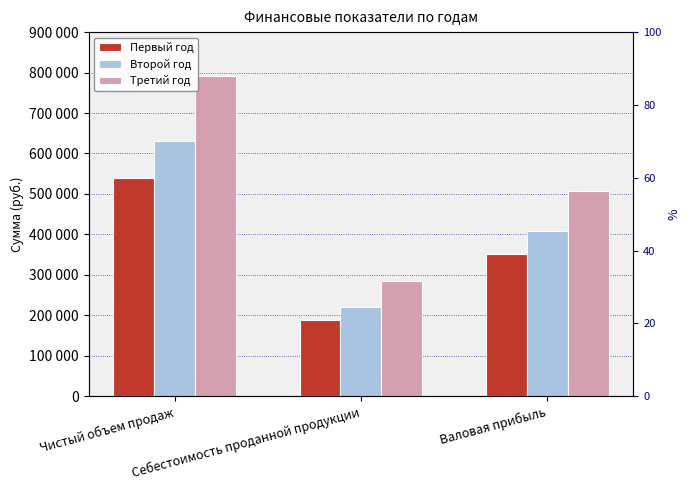

Is the value of Первый год at Чистый объем продаж greater than the value of Третий год at Валовая прибыль?

Yes